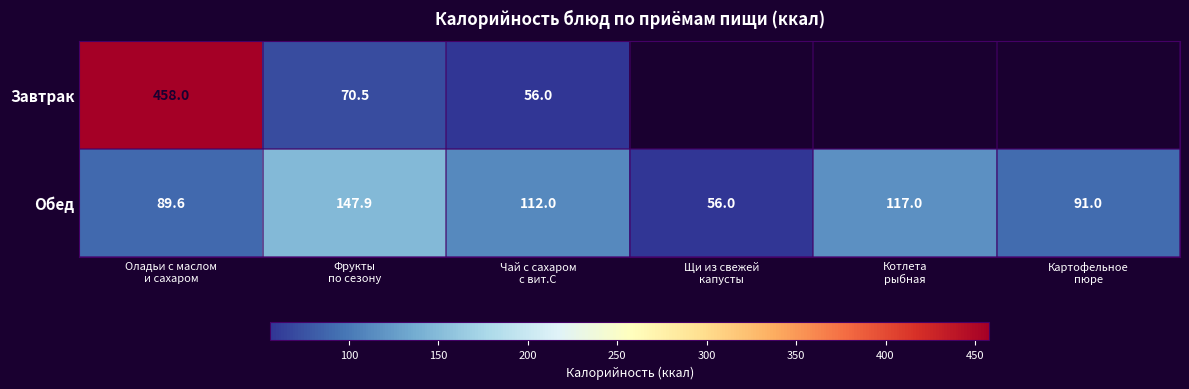

At how many categories does at least one series exceed 62?

5